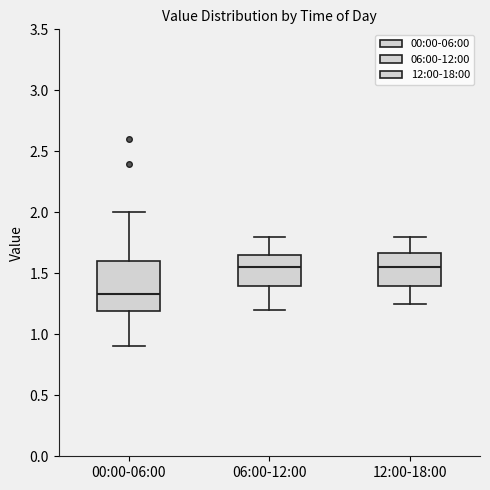

Comparing the boxes themselves (not the whiskers), which one is the tallest?

00:00-06:00